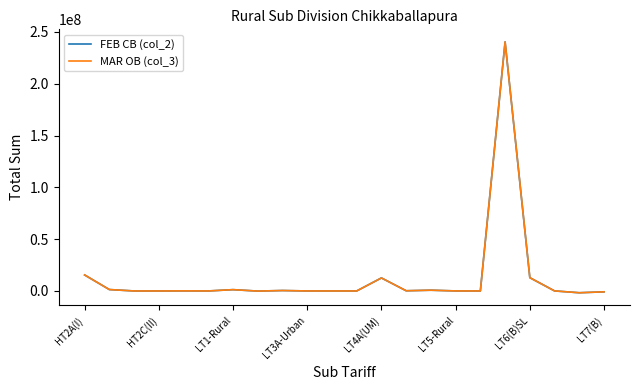

What are all the series names shown in the legend?

FEB CB (col_2), MAR OB (col_3)